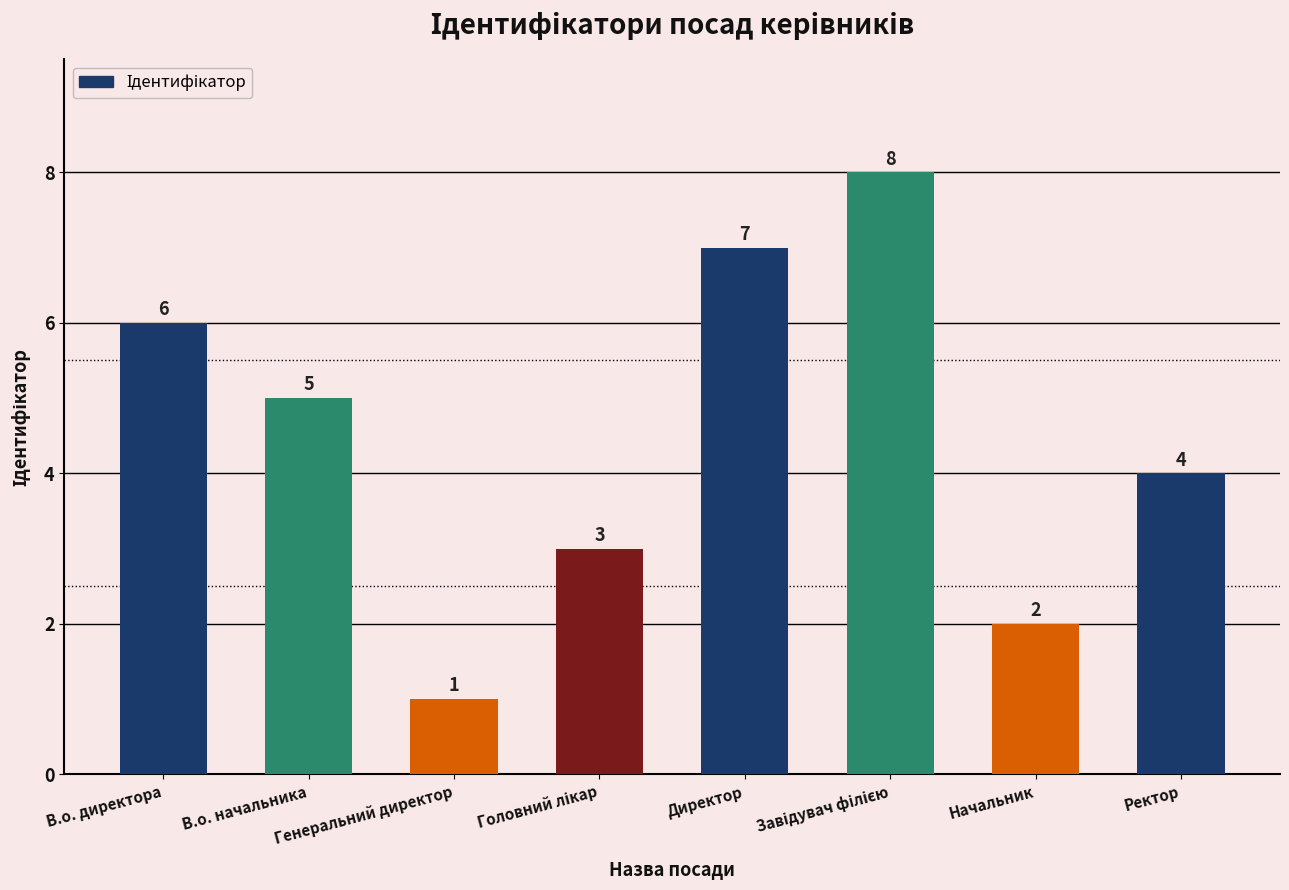

Count the number of data series in this chart.

1